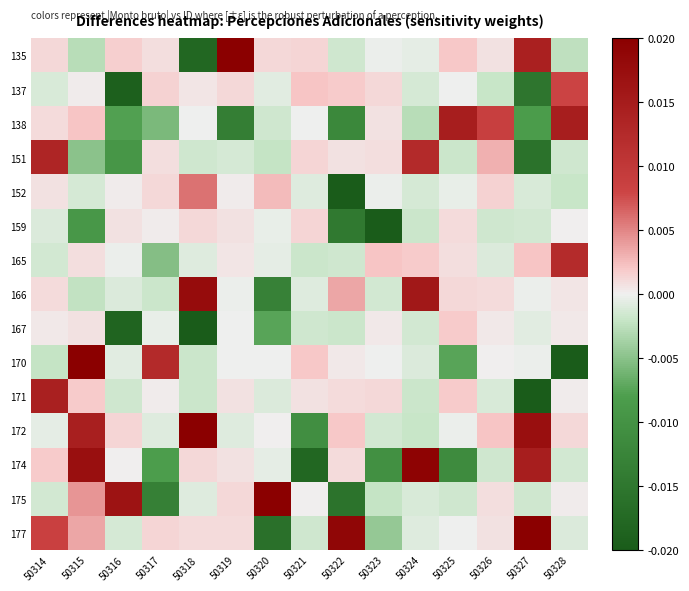

Rank the series by their maximum value, from lowest to highest.

159, 167, 152, 137, 165, 151, 171, 138, 166, 174, 172, 177, 170, 175, 135